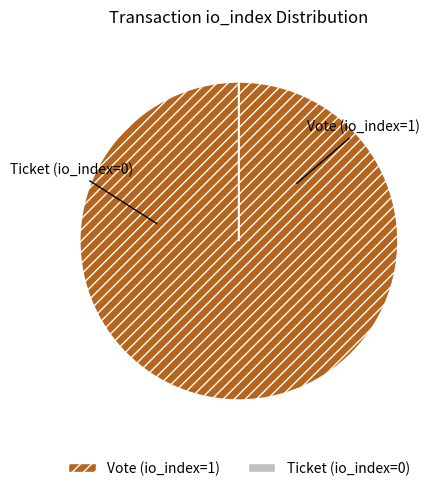

Which category accounts for the majority?

Vote (io_index=1)